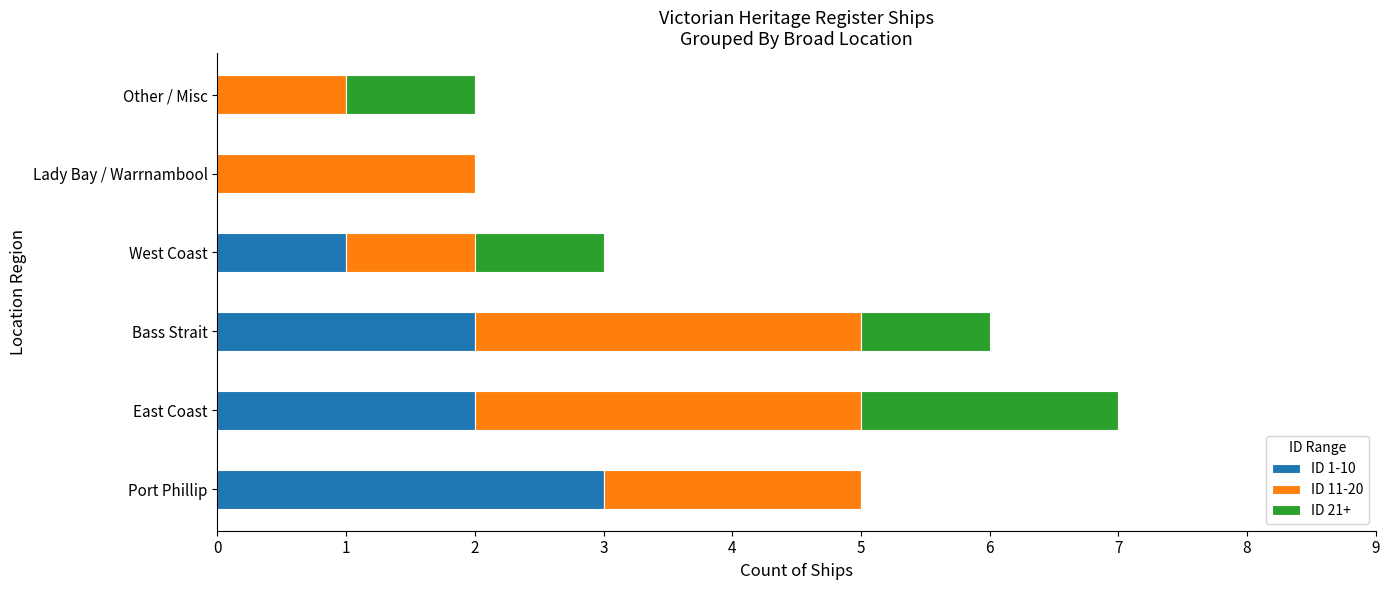

Count the number of data series in this chart.

3